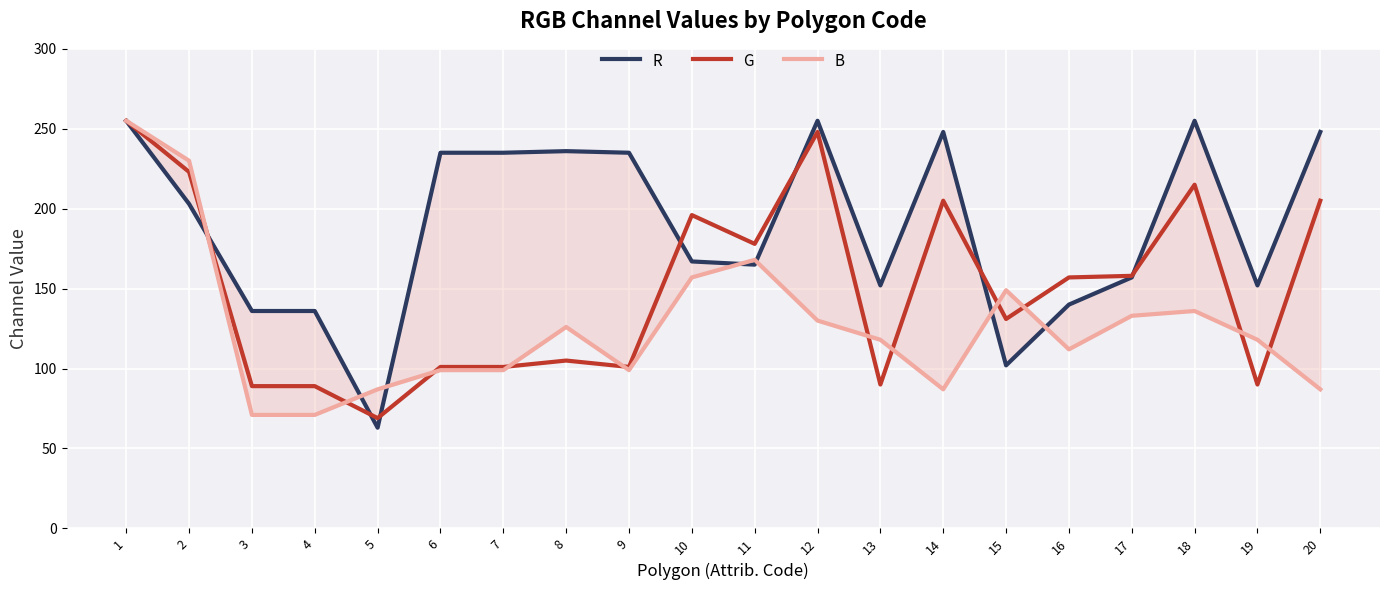

What is the maximum value shown in the chart?

255